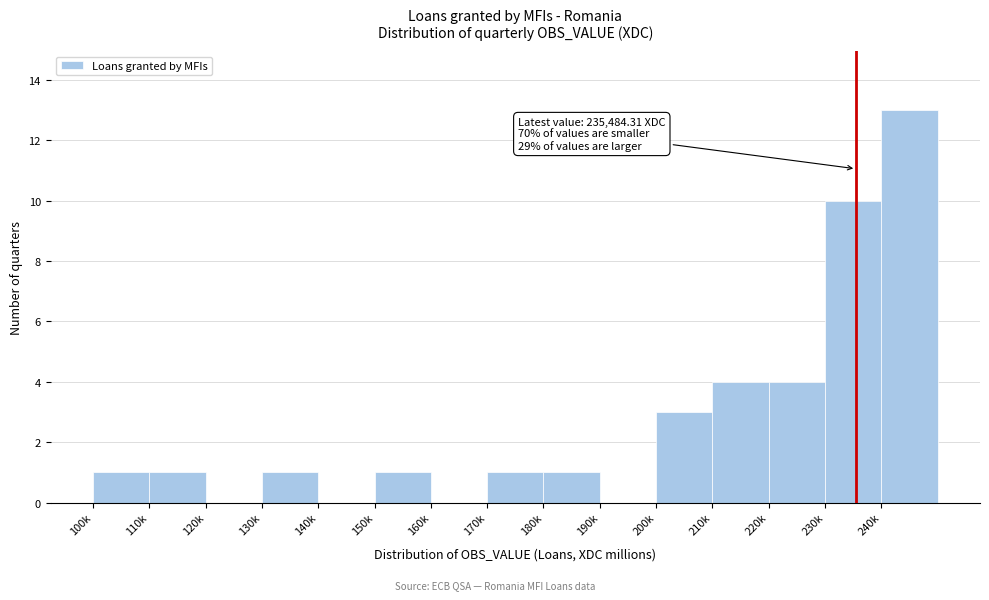

Reading left to right, extract all data points from this chart.

100k=1	110k=1	120k=0	130k=1	140k=0	150k=1	160k=0	170k=1	180k=1	190k=0	200k=3	210k=4	220k=4	230k=10	240k=13